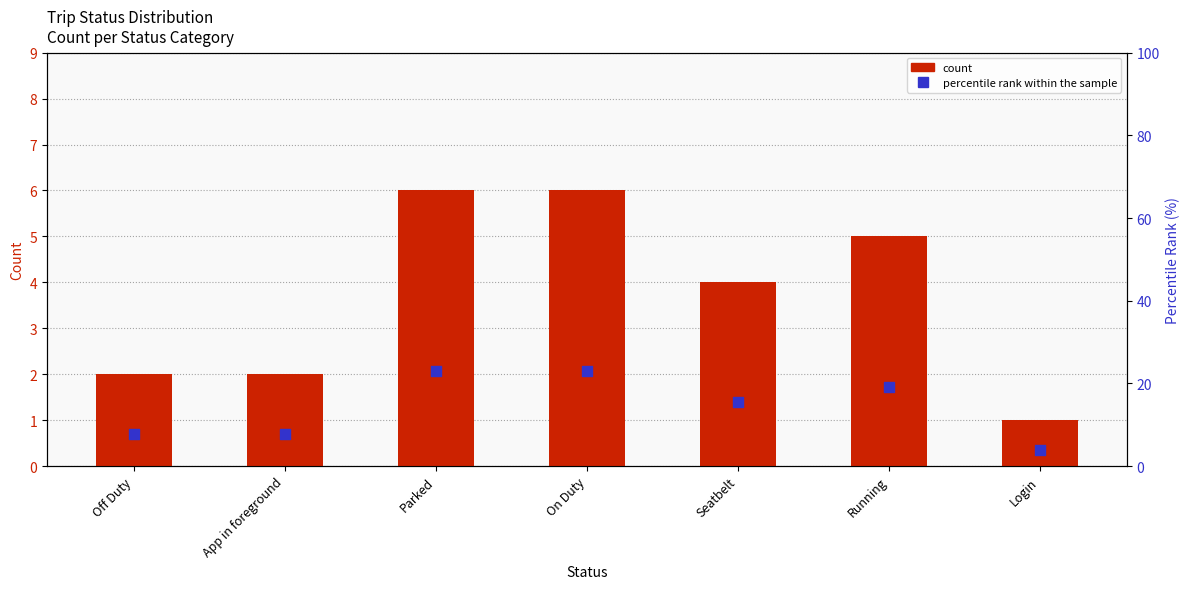

What are all the series names shown in the legend?

count, percentile rank within the sample